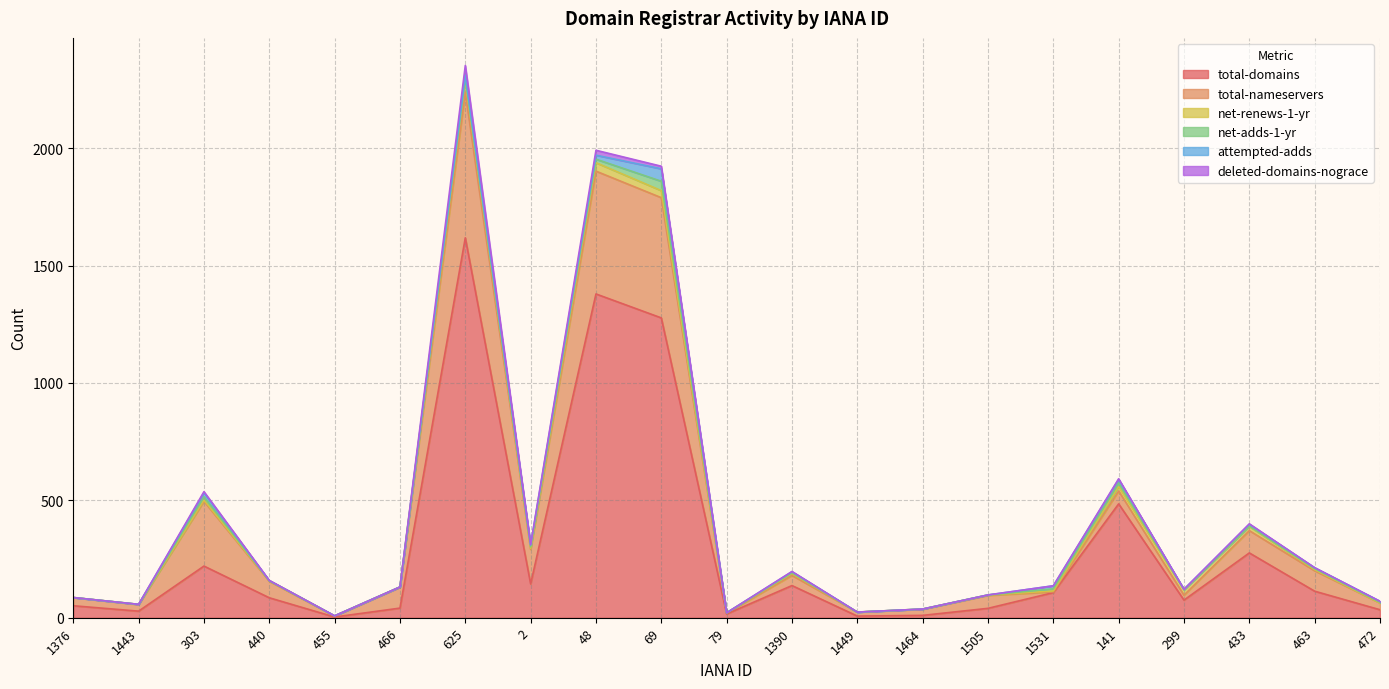

Which series has the largest range (max minus min)?

total-domains